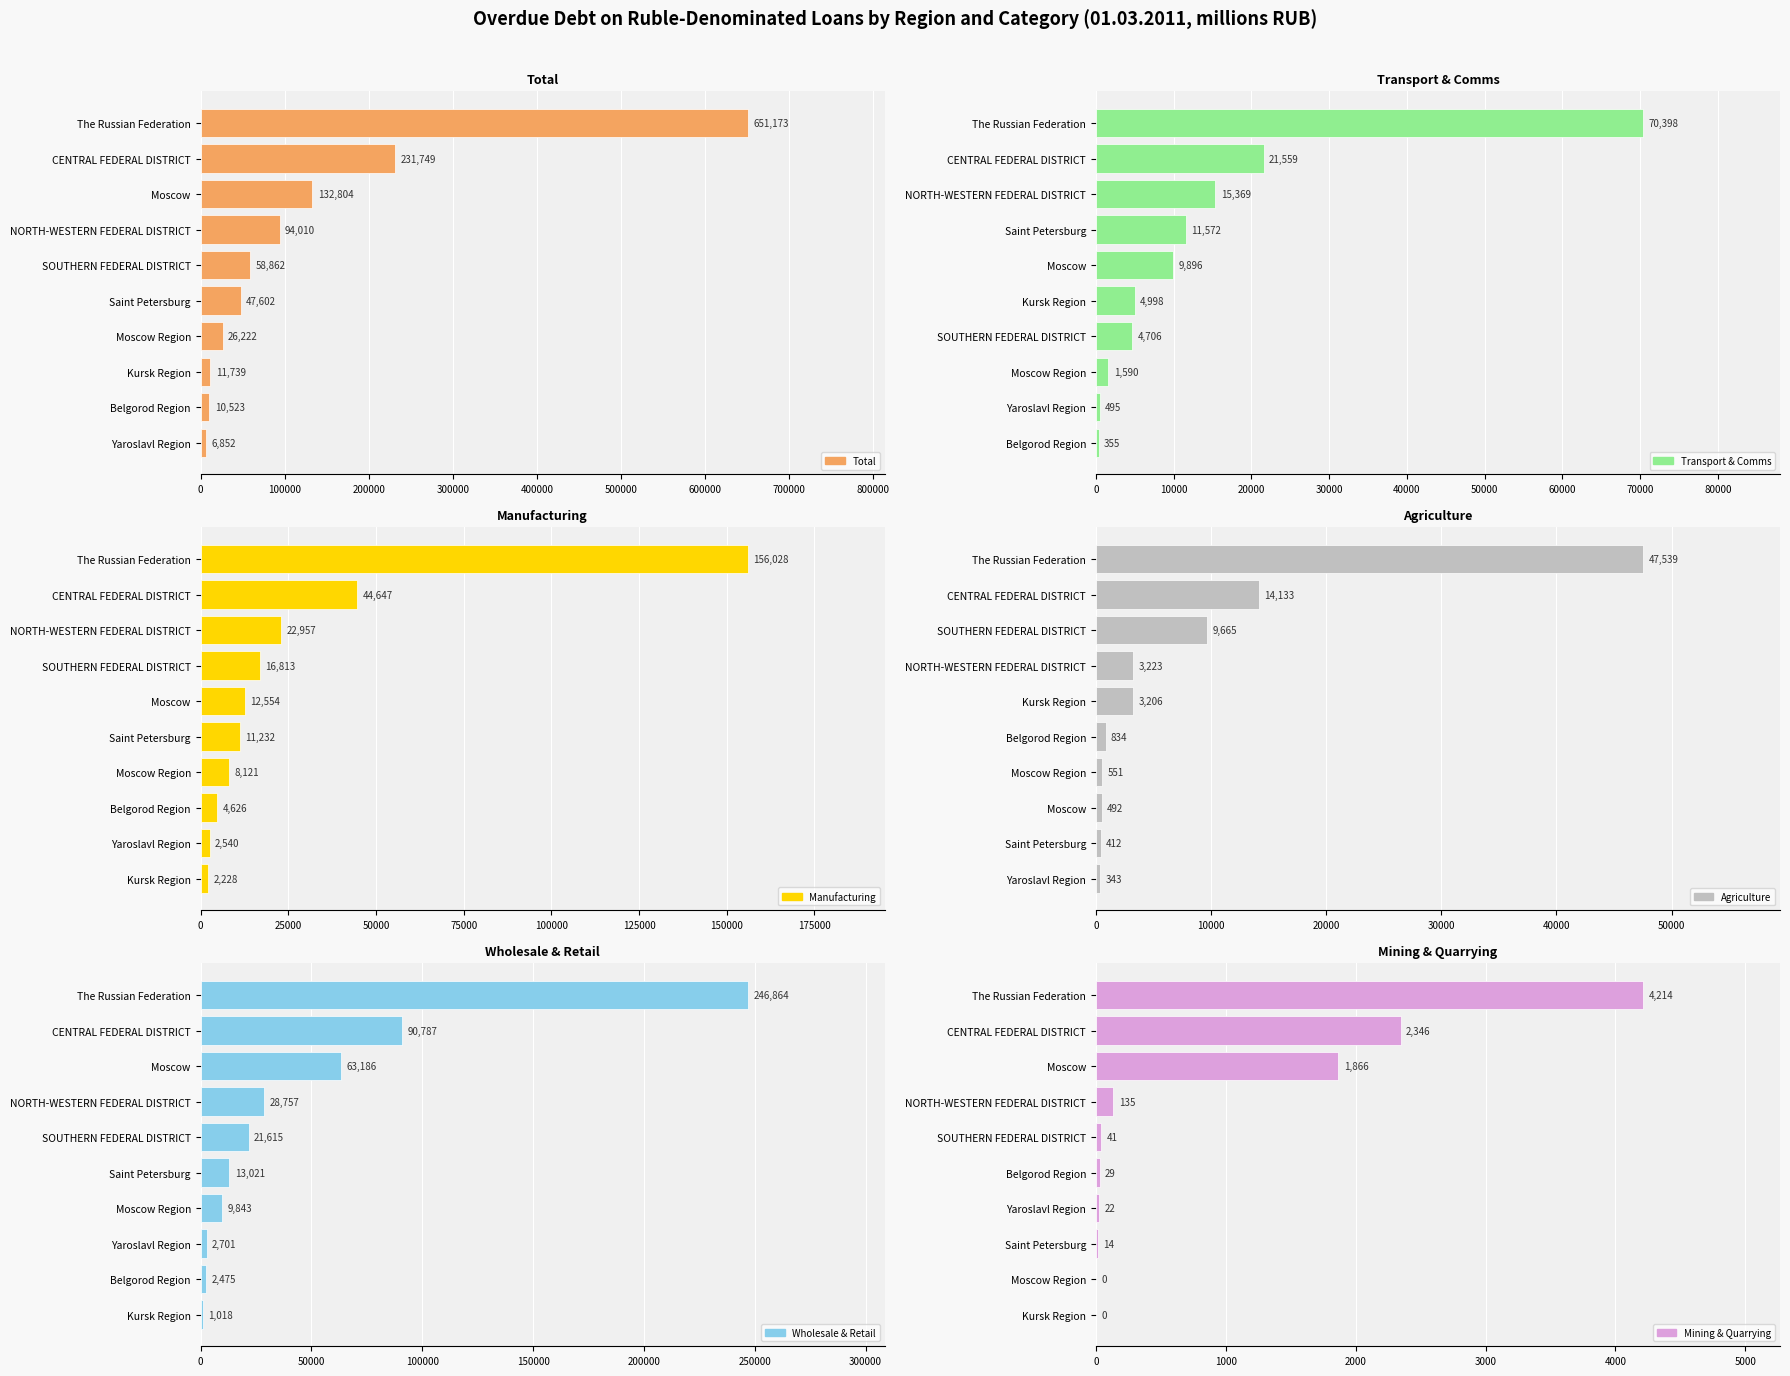

At 200000, list the series in order from largest to smallest.

Total, Wholesale & Retail, Manufacturing, Transport & Comms, Agriculture, Mining & Quarrying